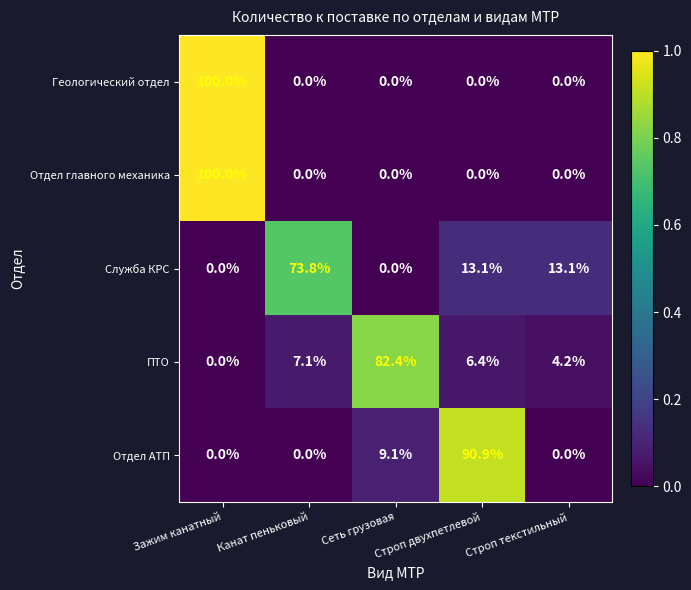

At which category does the chart reach its peak across all series?

Зажим канатный